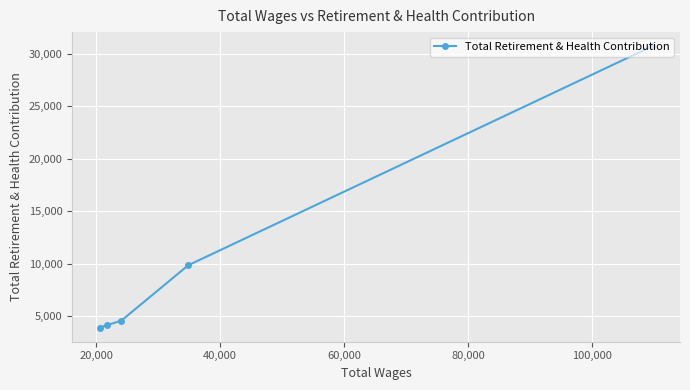

What is the average value?

10624